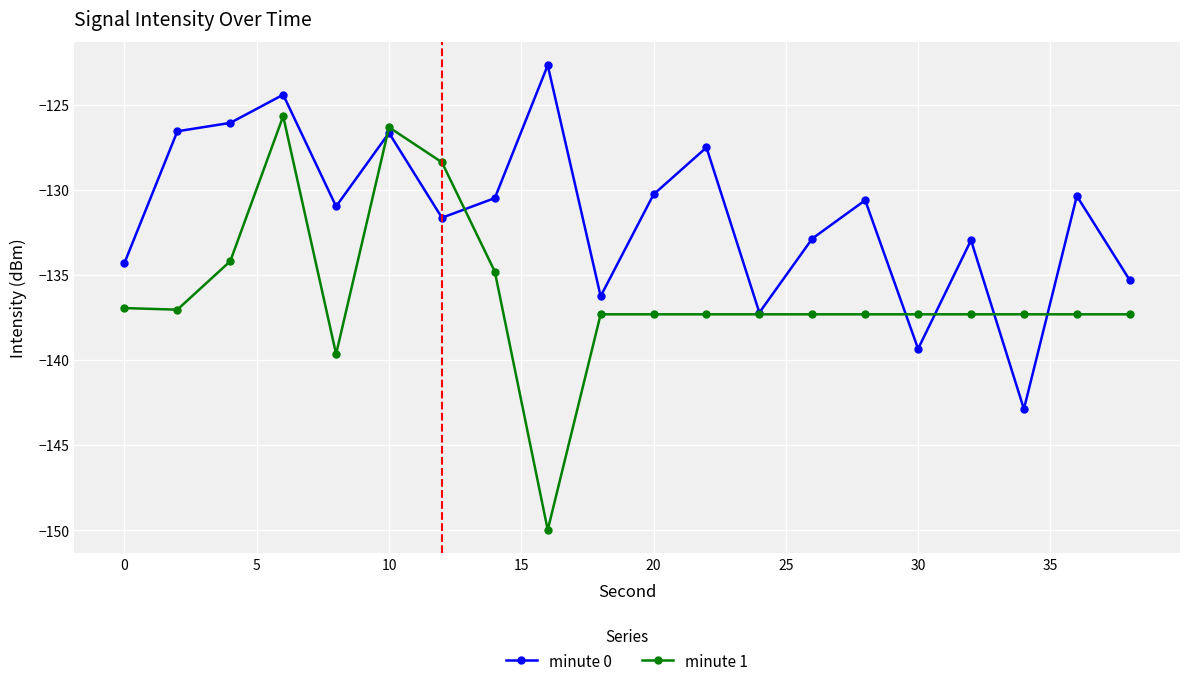

What is the highest value of the minute 1 series?

-125.7